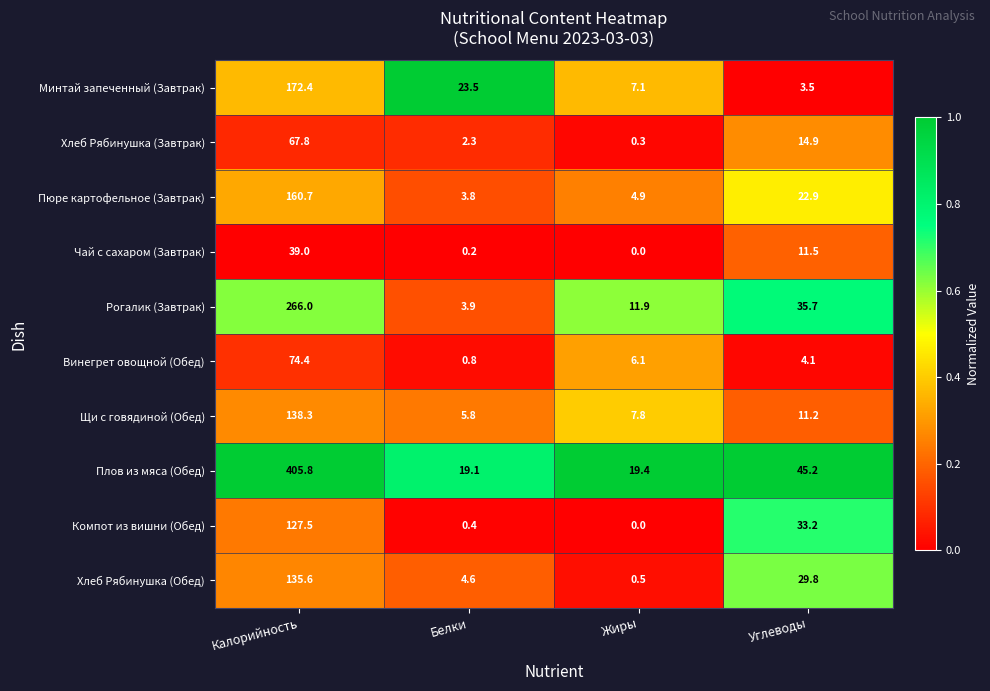

At which label is Хлеб Рябинушка (Завтрак) closest to 34?

Углеводы